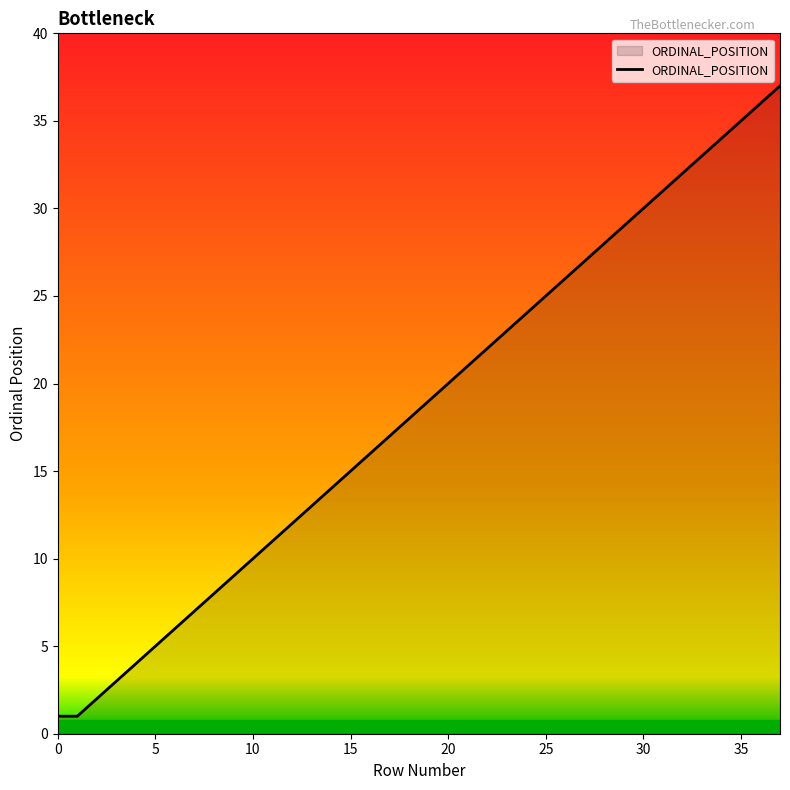

Does the chart have visible grid lines?

No